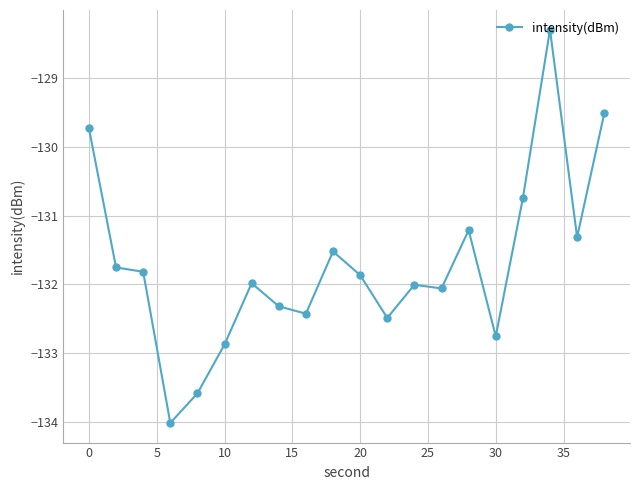

How many values are below -131?

16